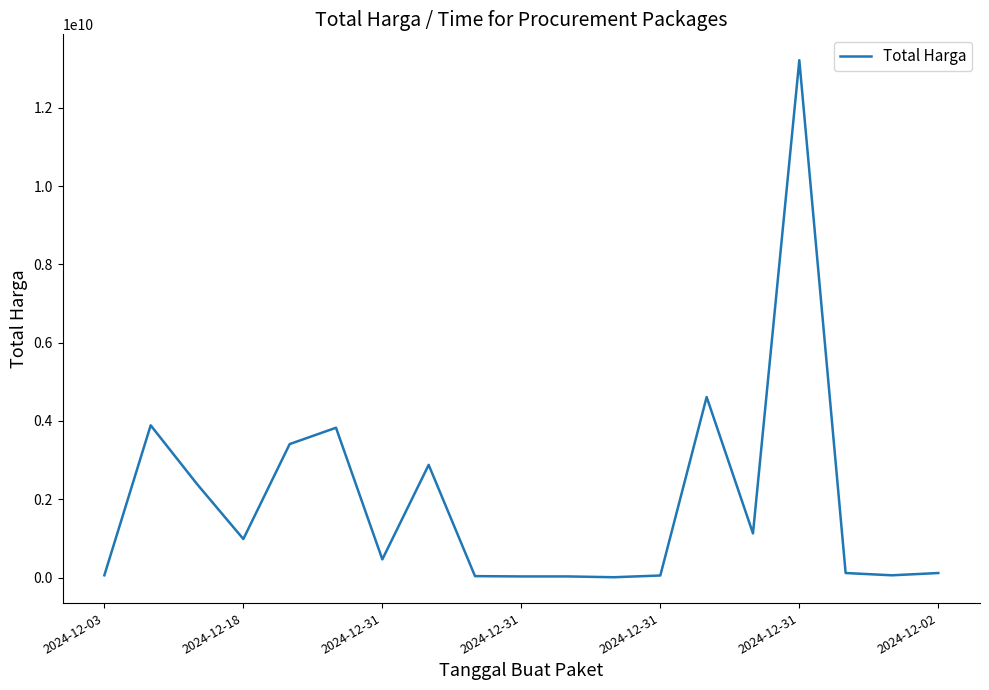

Does the chart display data point markers on the line(s)?

No